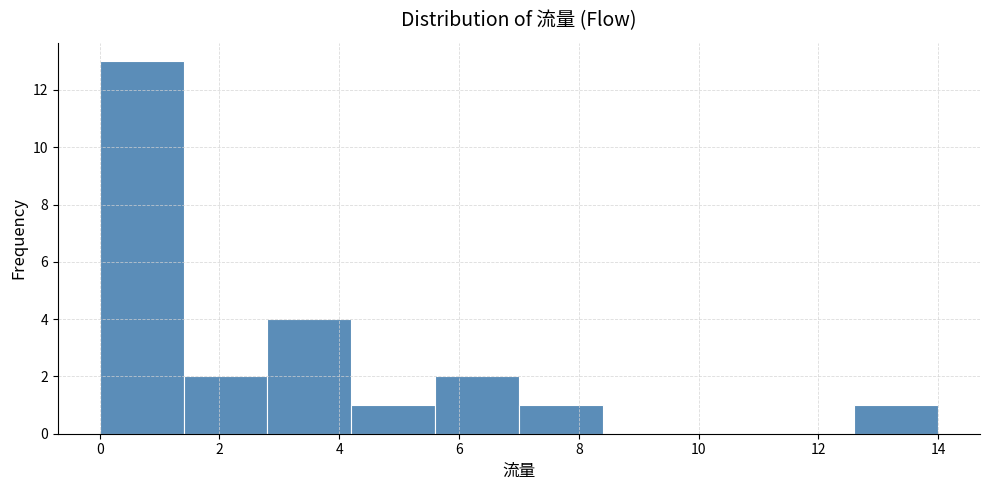

Reading left to right, list every bar in this chart as the range it spans on the x-axis followed by its height. The values are not printed on the chart, so give them approximately, as read against the axis.

0.0 to 1.4: 13
1.4 to 2.8: 2
2.8 to 4.2: 4
4.2 to 5.6: 1
5.6 to 7.0: 2
7.0 to 8.4: 1
8.4 to 9.8: 0
9.8 to 11.2: 0
11.2 to 12.6: 0
12.6 to 14.0: 1